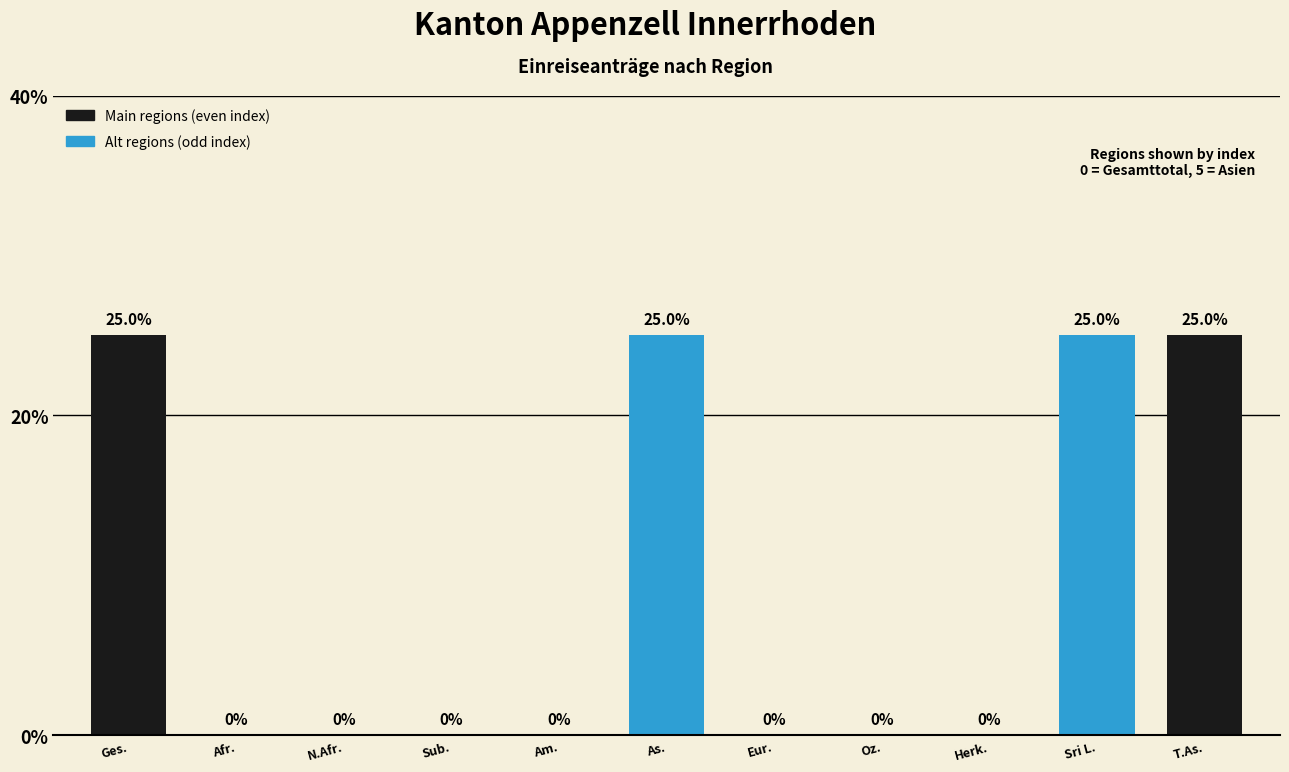

Reading left to right, transcribe all the data shown in this chart.

Ges.=25	Afr.=0	N.Afr.=0	Sub.=0	Am.=0	As.=25	Eur.=0	Oz.=0	Herk.=0	Sri L.=25	T.As.=25